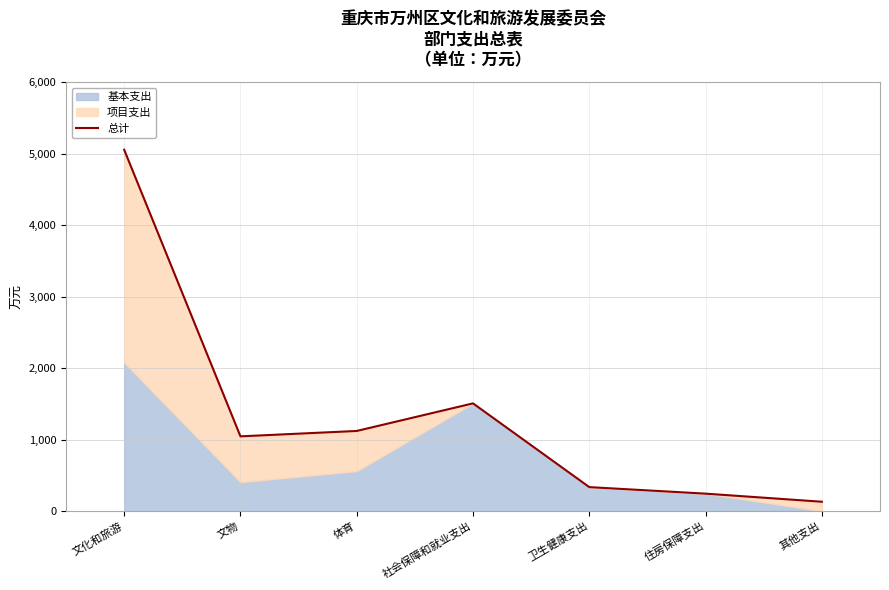

The chart shows a value of 335.1 at 卫生健康支出. True or false?

True